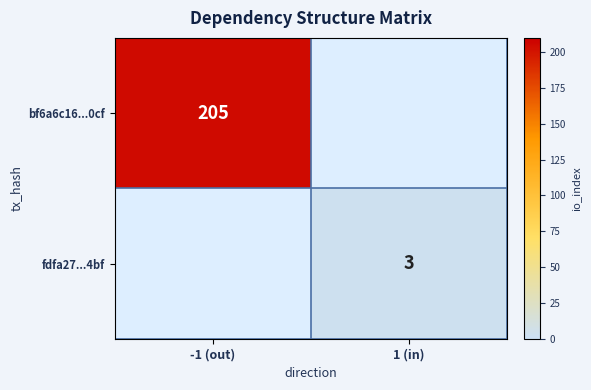

The value of fdfa27...4bf at -1 (out) is 0. True or false?

True